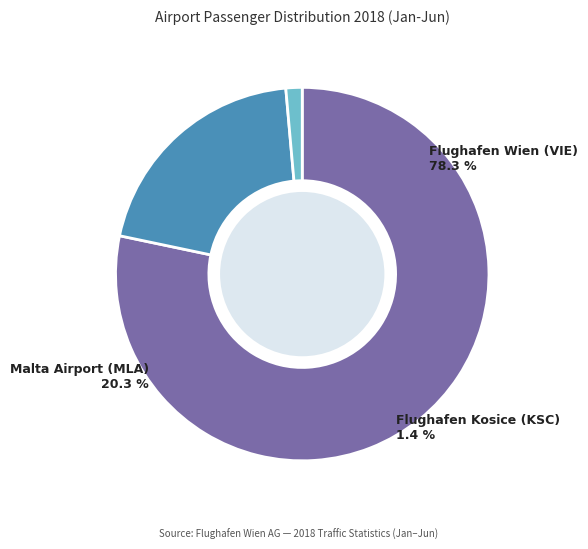

How much of the chart is everything except Flughafen Kosice (KSC) Passengers?

98.6%